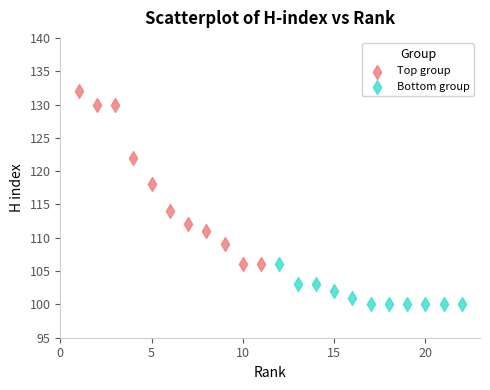

Which series has the largest Y range (max minus min)?

Top group